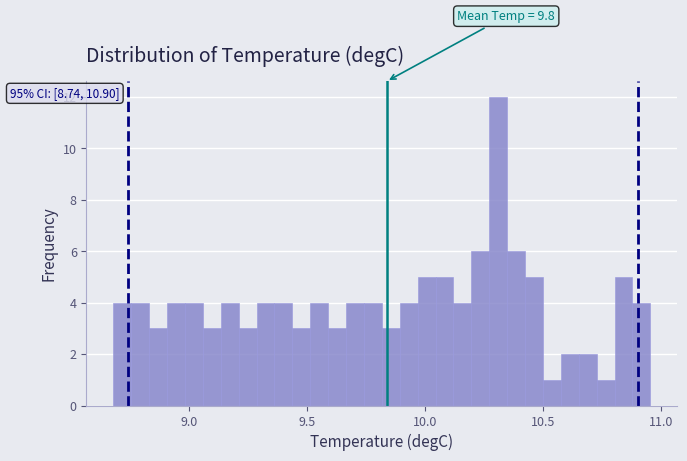

Around what value on the x-axis is the tallest bar? Give the approximate position of its centre, as read against the axis.

10.30